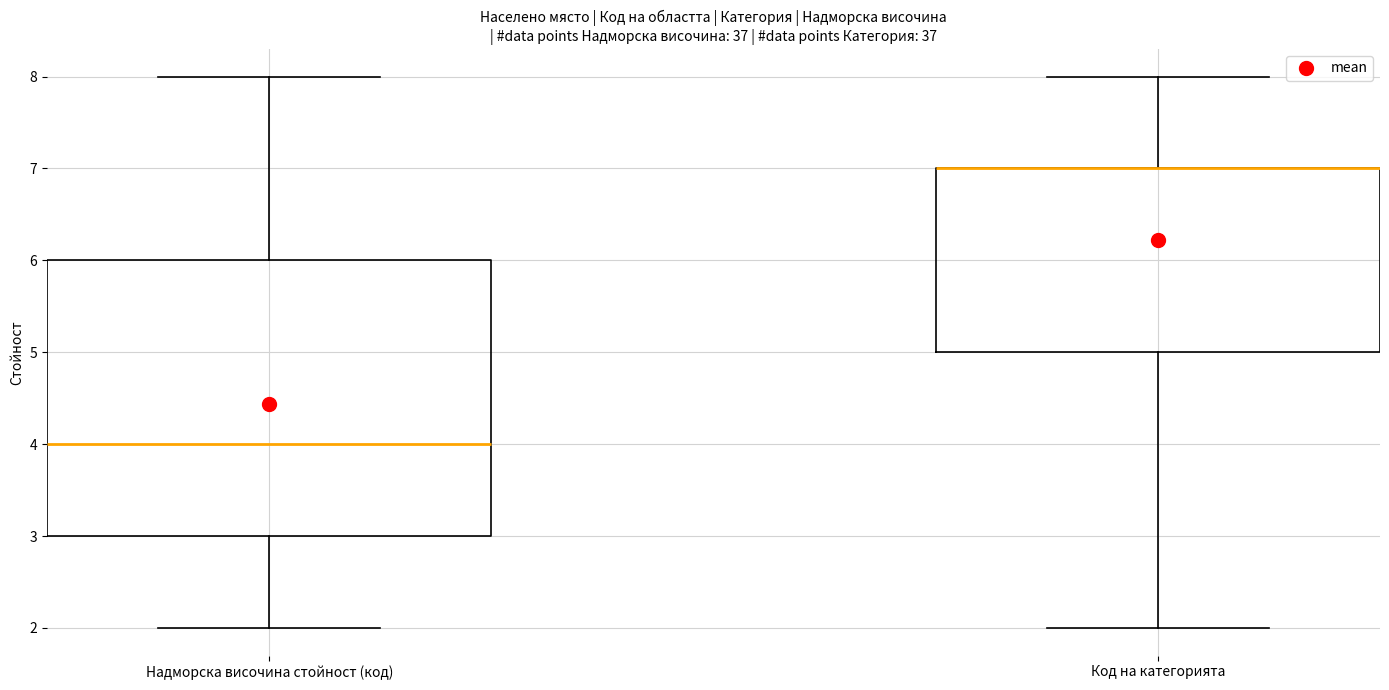

Where is the lower edge of the box for Надморска височина стойност (код) on the y-axis? The values are not printed on the chart, so give them approximately, as read against the axis.

3